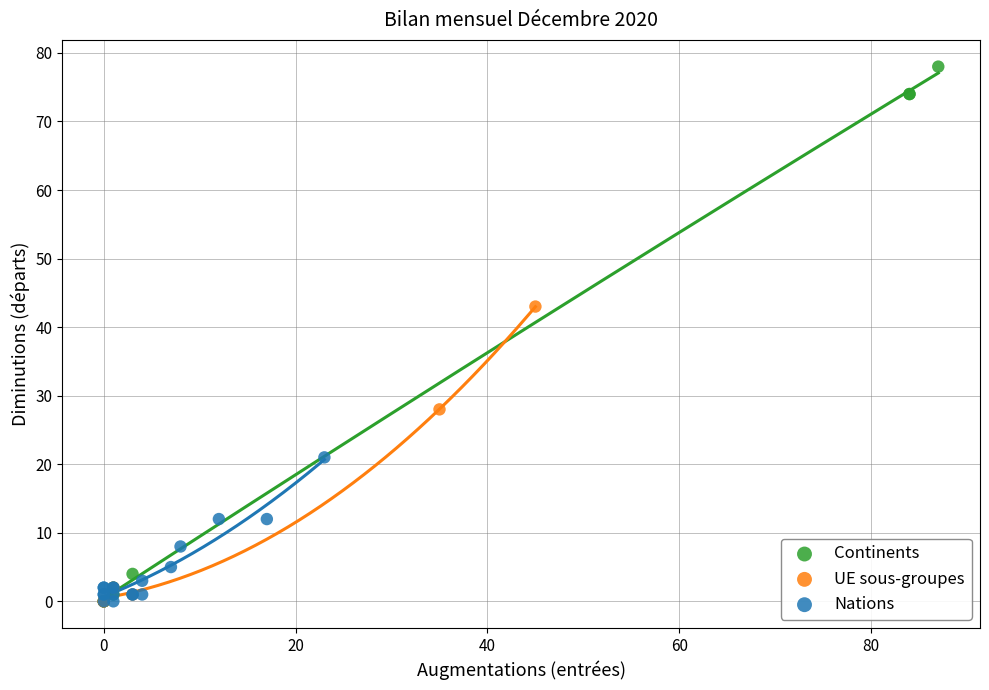

Which series reaches the maximum Y coordinate?

Continents